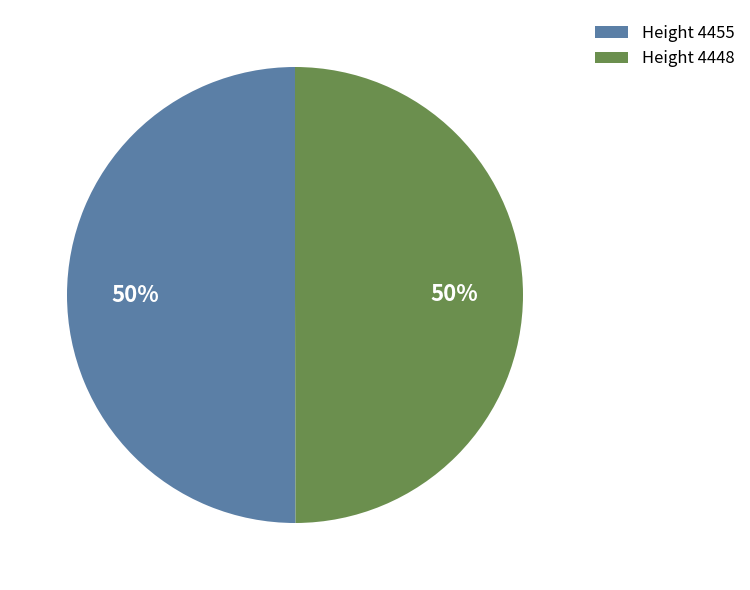

True or false: Height 4455 accounts for 58% of the total.

False